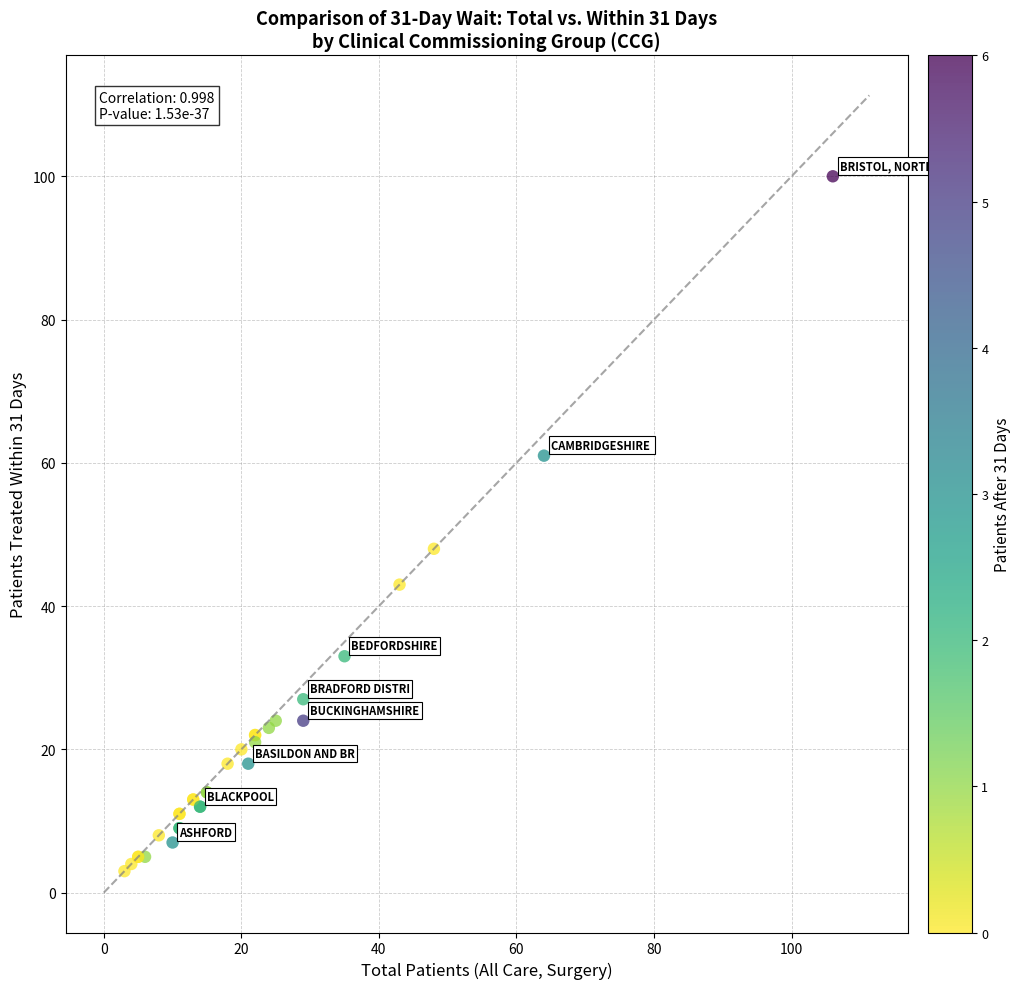

What Y value in the scatter plot is closest to 51?

48